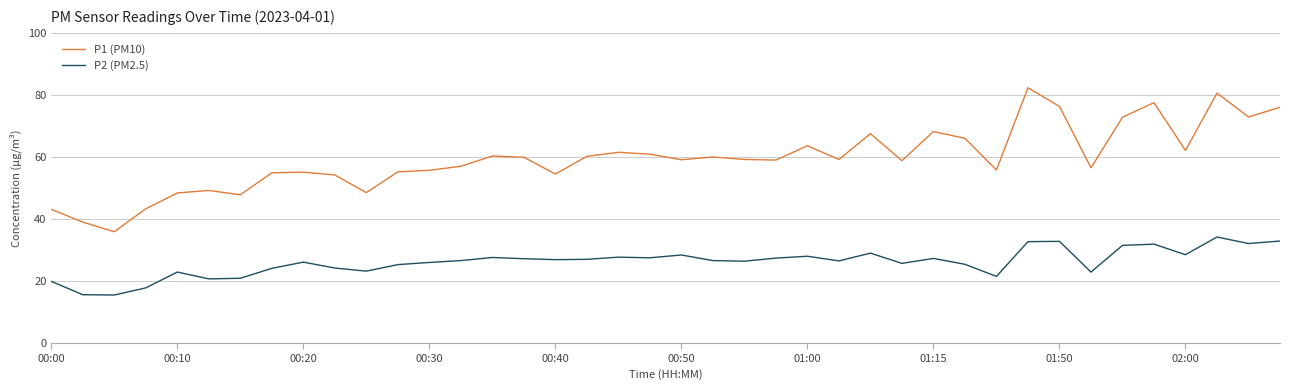

What is the difference between the maximum and minimum values in the P2 (PM2.5) series?

18.7